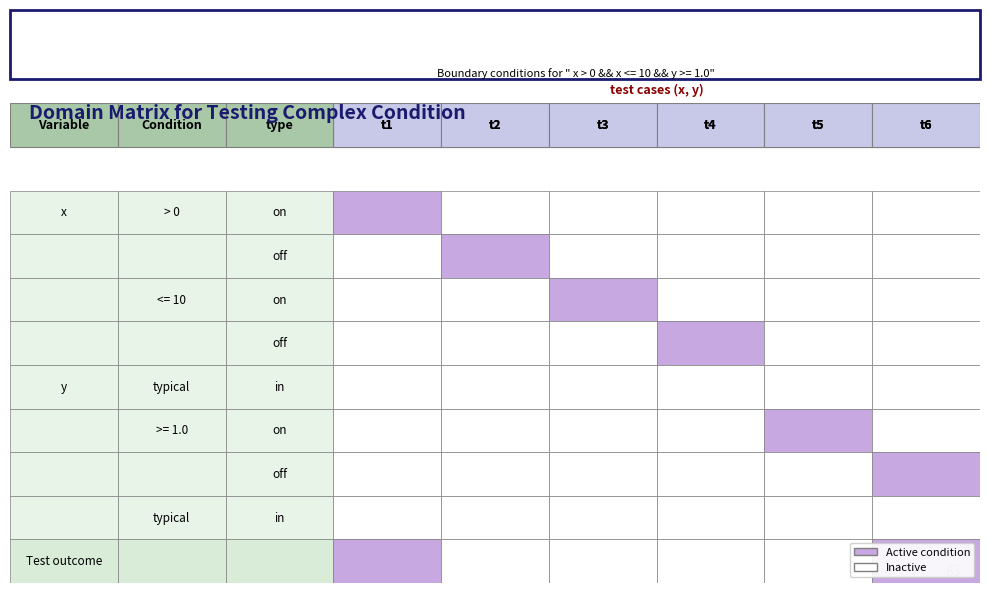

Reading left to right, transcribe all the data shown in this chart.

x > 0 on: 0=1	1=0	2=0	3=0	4=0	5=0
x > 0 off: 0=0	1=1	2=0	3=0	4=0	5=0
x <= 10 on: 0=0	1=0	2=1	3=0	4=0	5=0
x <= 10 off: 0=0	1=0	2=0	3=1	4=0	5=0
y typical in: 0=0	1=0	2=0	3=0	4=0	5=0
y >= 1.0 on: 0=0	1=0	2=0	3=0	4=1	5=0
y >= 1.0 off: 0=0	1=0	2=0	3=0	4=0	5=1
y typical in2: 0=0	1=0	2=0	3=0	4=0	5=0
Test outcome: 0=1	1=0	2=0	3=0	4=0	5=1